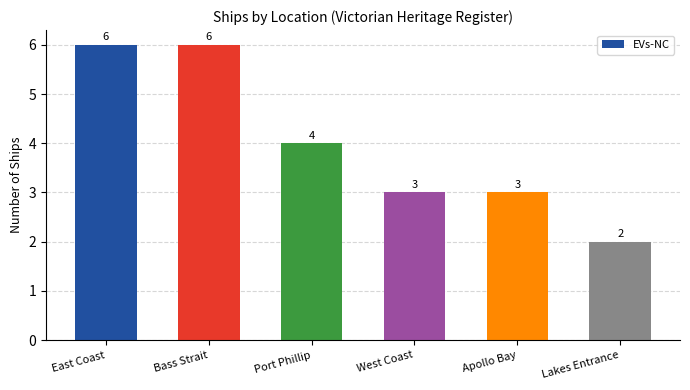

What is the maximum value shown in the chart?

6